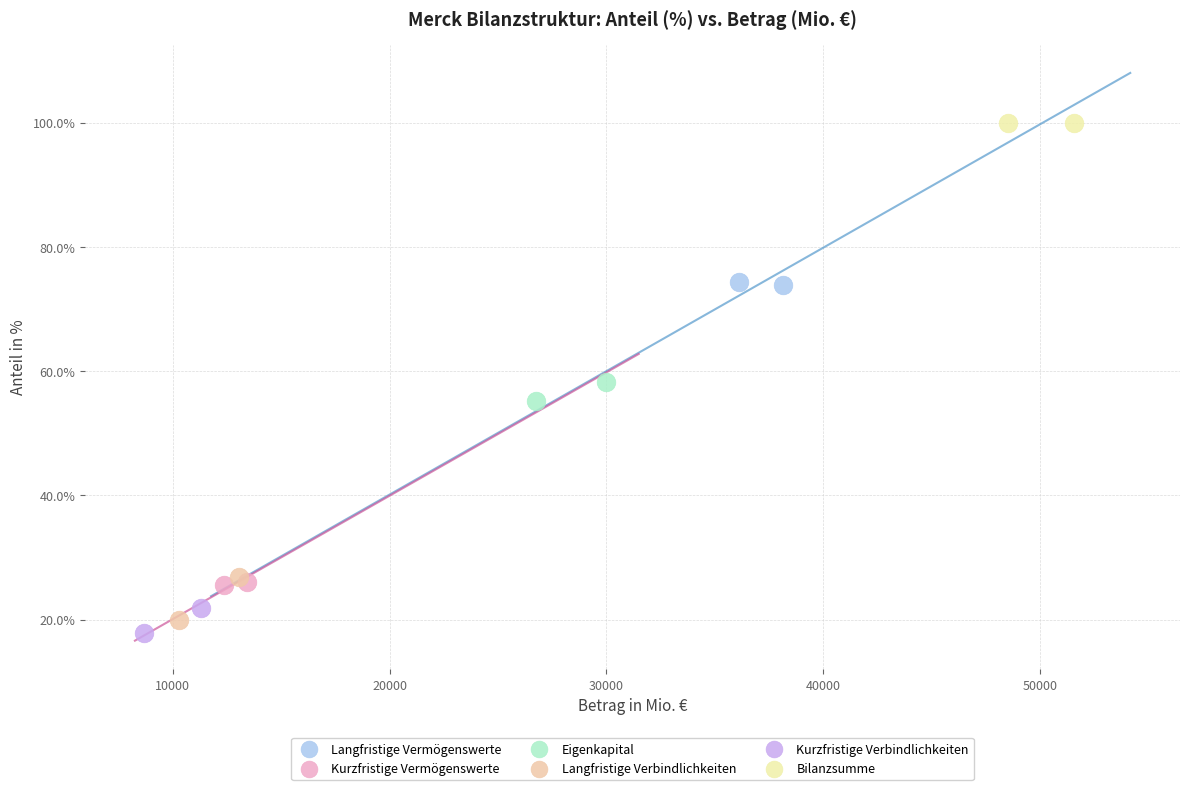

Which series reaches the maximum Y coordinate?

Bilanzsumme